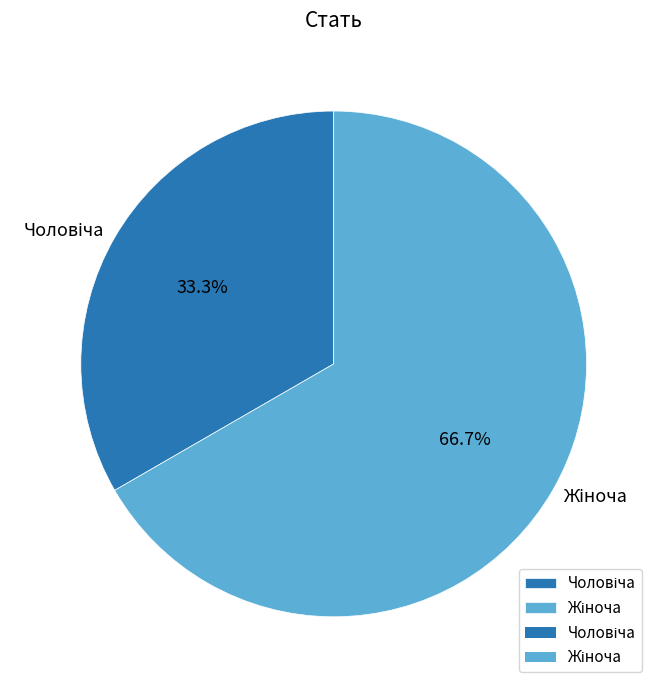

Is there any slice that represents more than half of the pie?

Yes